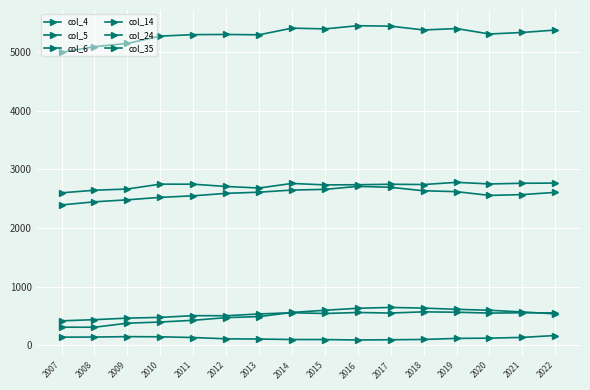

How many data points in col_24 are less than 550?

8